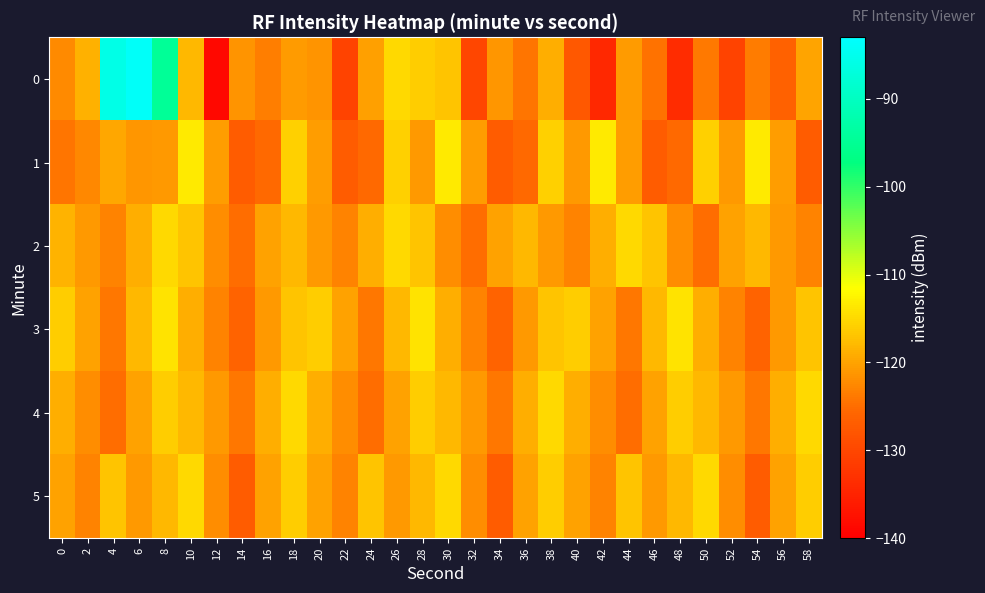

At which category is the sum across all series the highest?

8